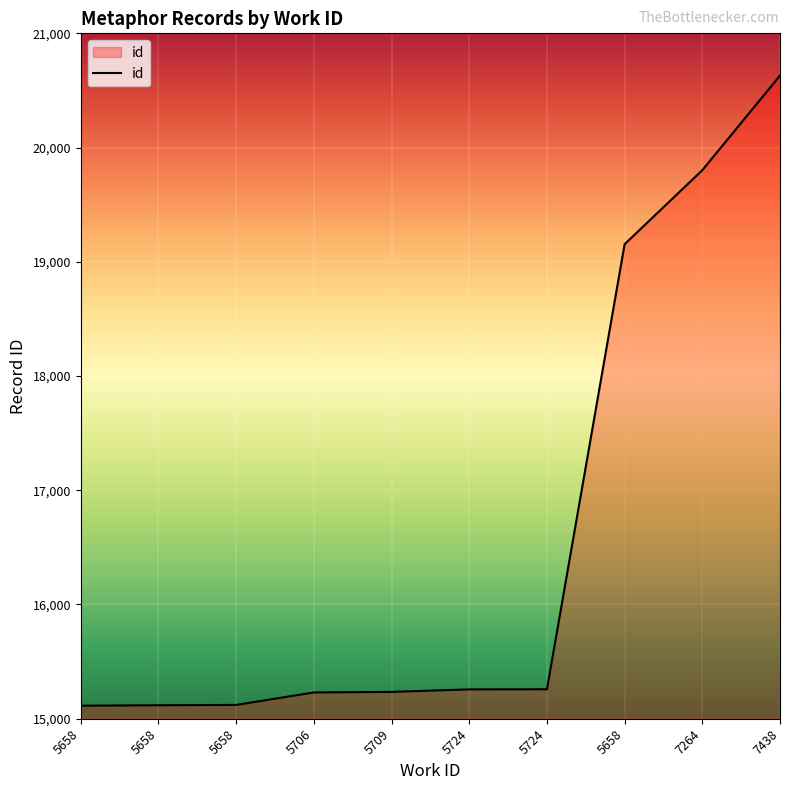

Is this an area chart (filled region under the line)?

Yes